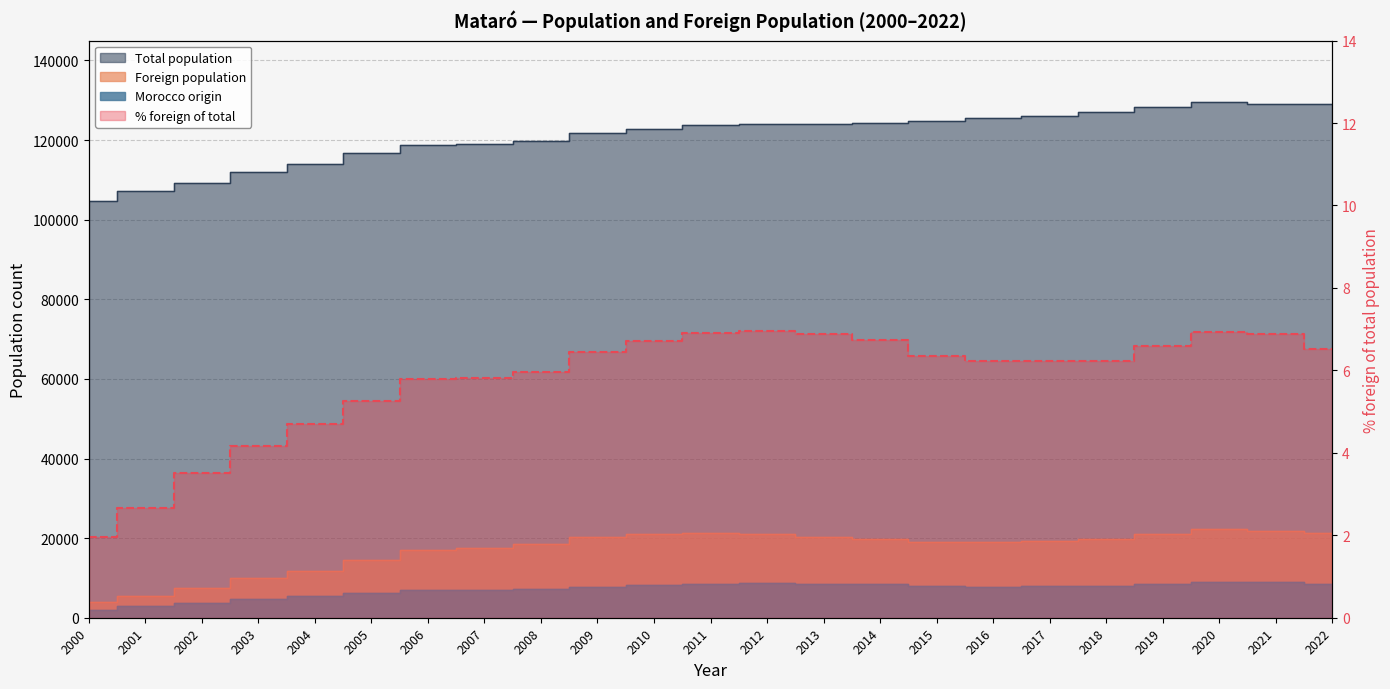

In Total population, how many points are higher than both neighbors (excluding endpoints)?

1